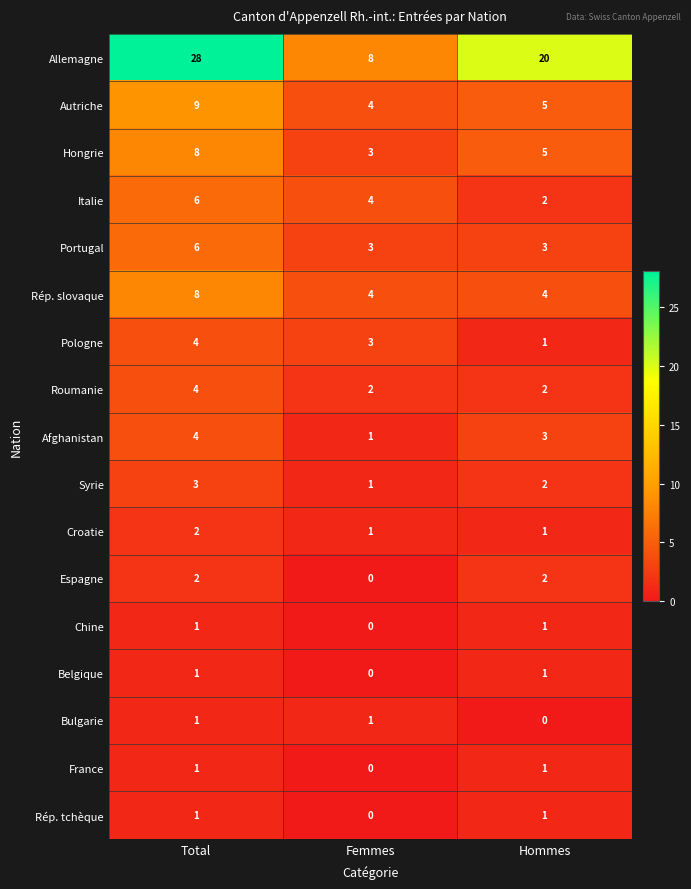

Which series has the largest total across all categories?

Allemagne